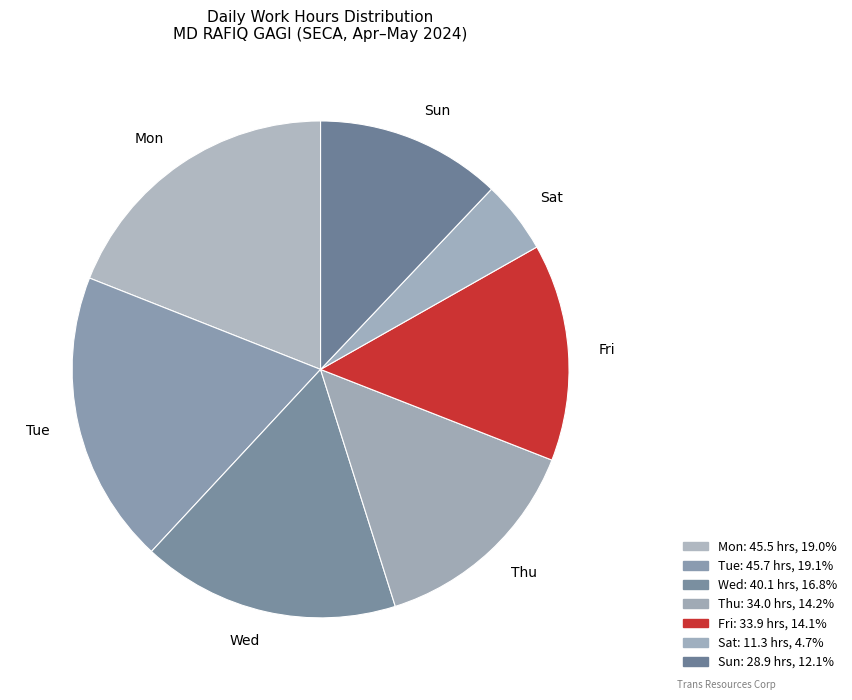

Does Mon account for over 50% of the chart?

No